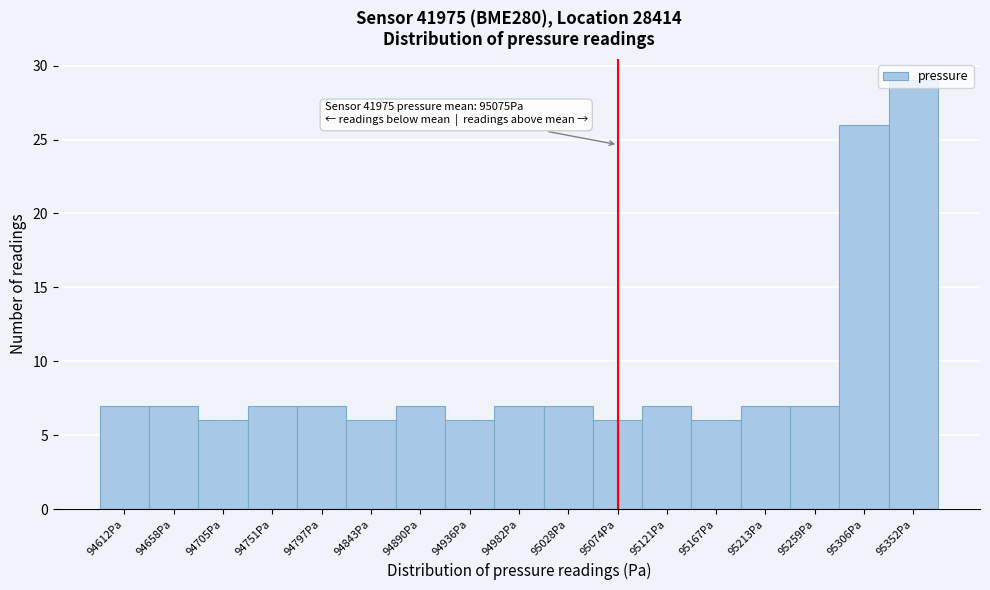

Over which range of the x-axis is the bar tallest?

95330 to 95375